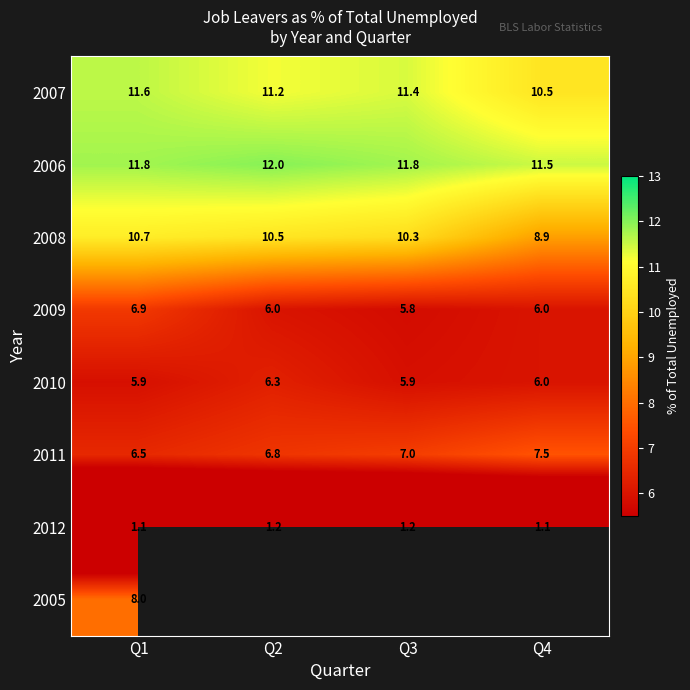

How many values in the 2008 series are below 10?

1